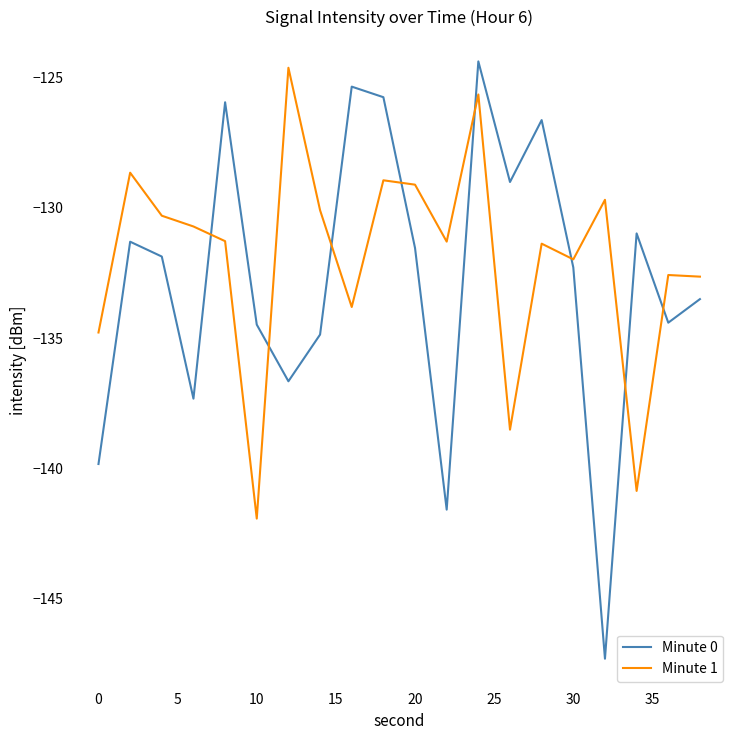

True or false: Minute 0 and Minute 1 intersect in this chart.

True